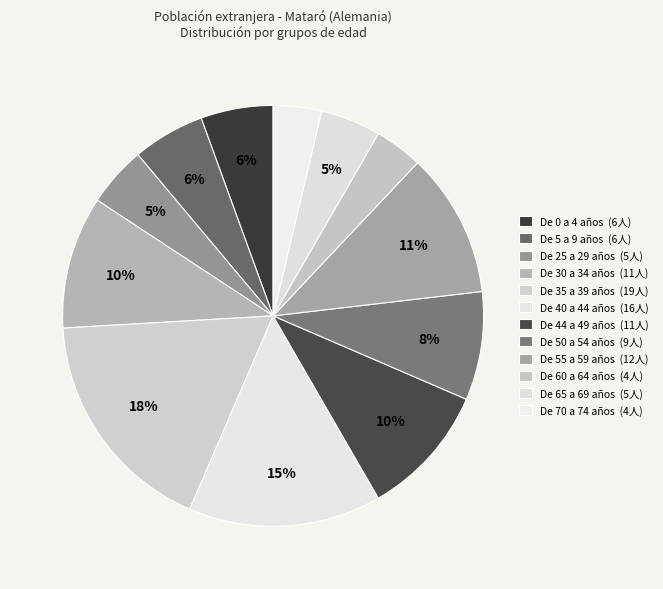

Approximately how many times larger is the value at De 50 a 54 años compared to De 0 a 4 años?

1.5